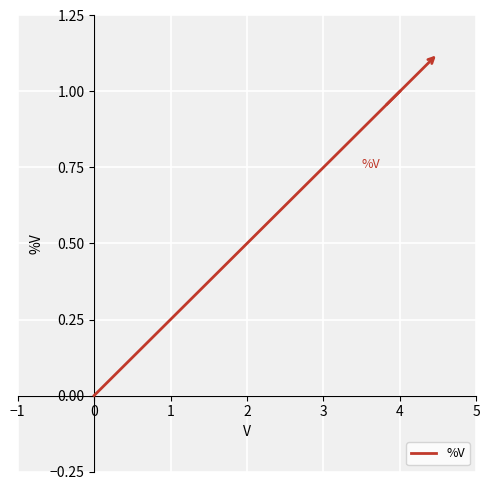

List the labels in order of value, largest first.

4, 3, 2, 1, 0